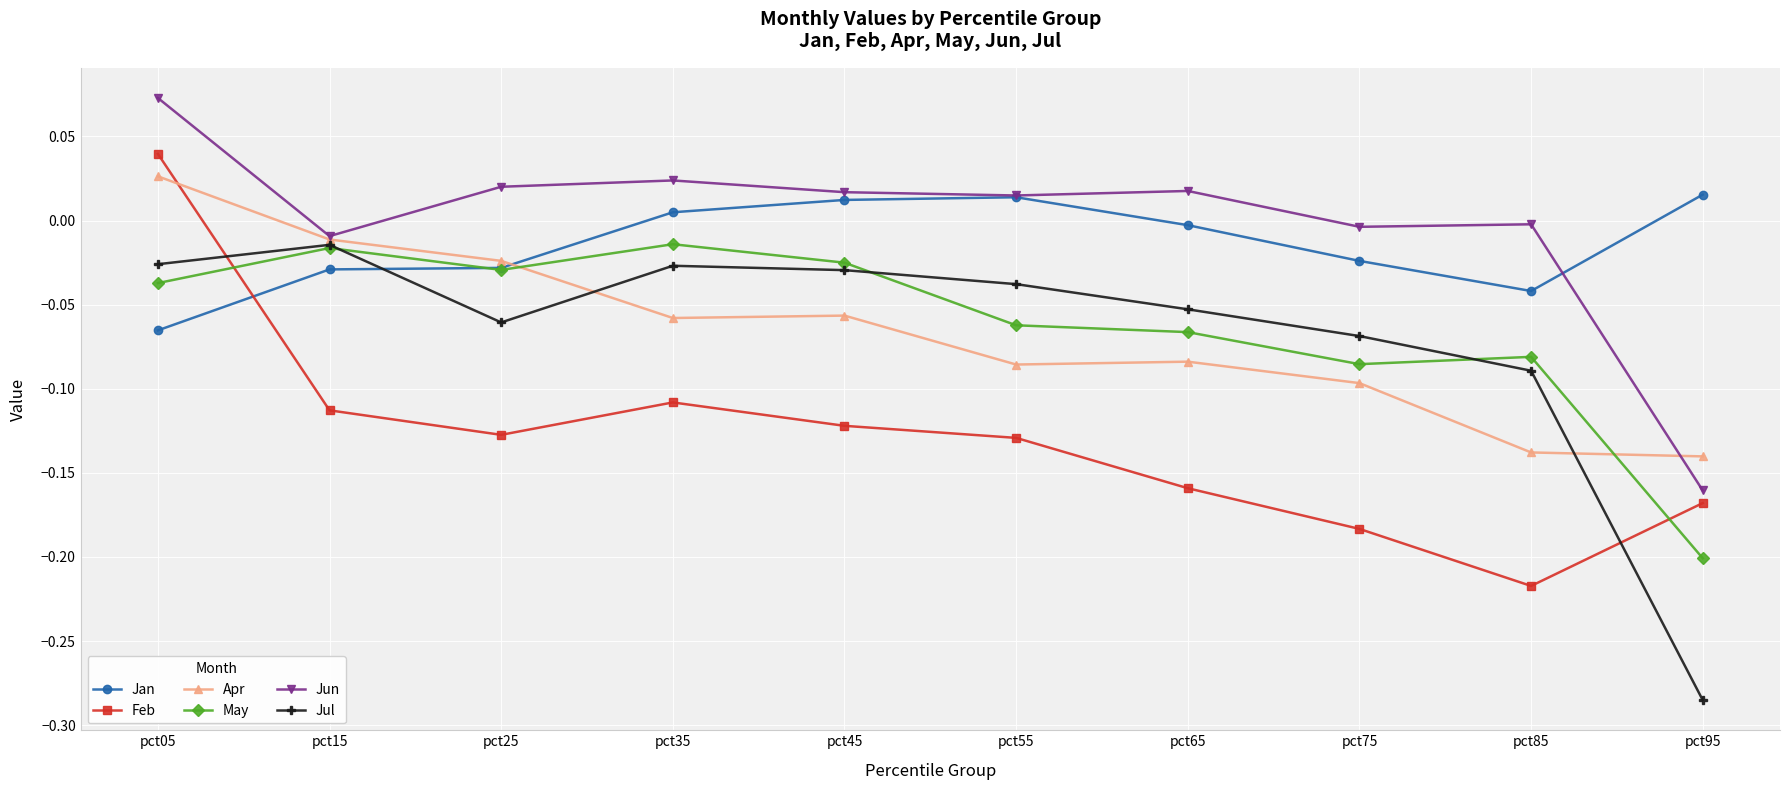

Which category has the lowest value across all series?

pct95